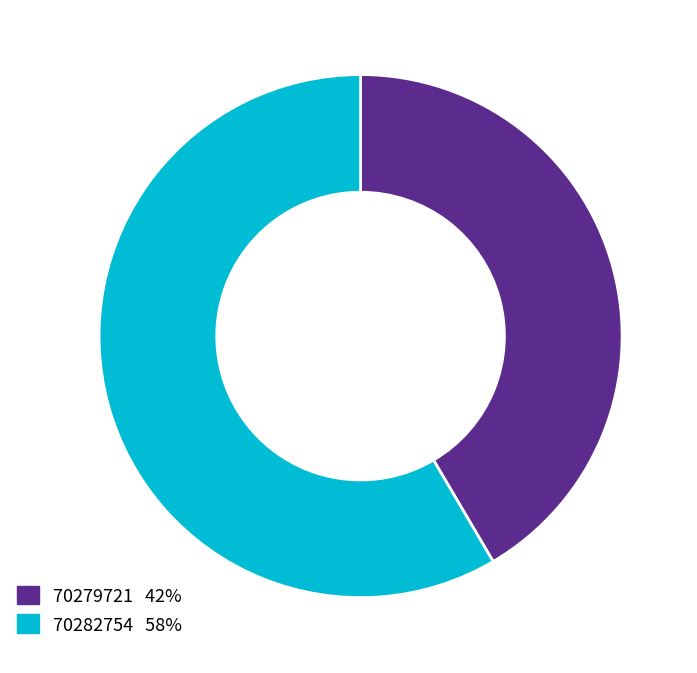

The 70282754 slice represents 45% of the pie. True or false?

False